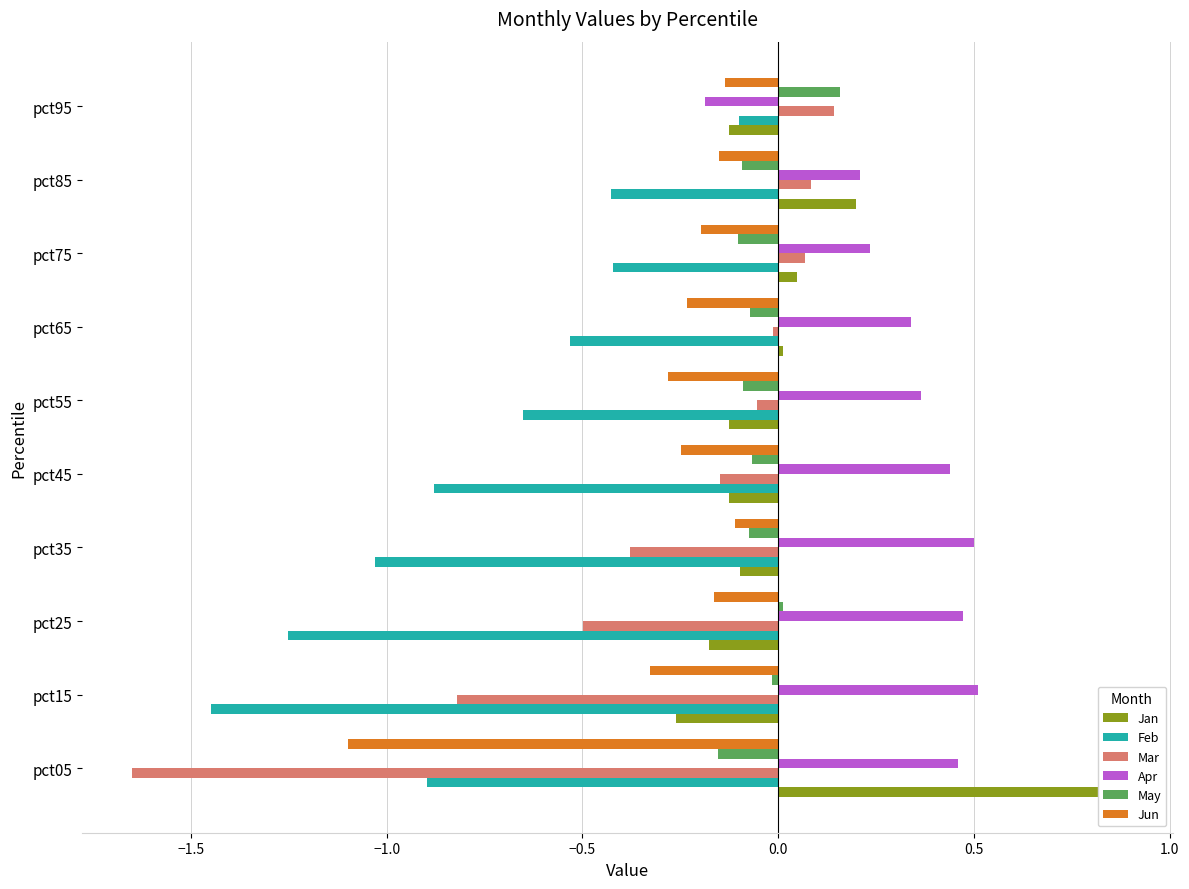

What is the value of the Feb bar at the 2nd from the left?

-1.4